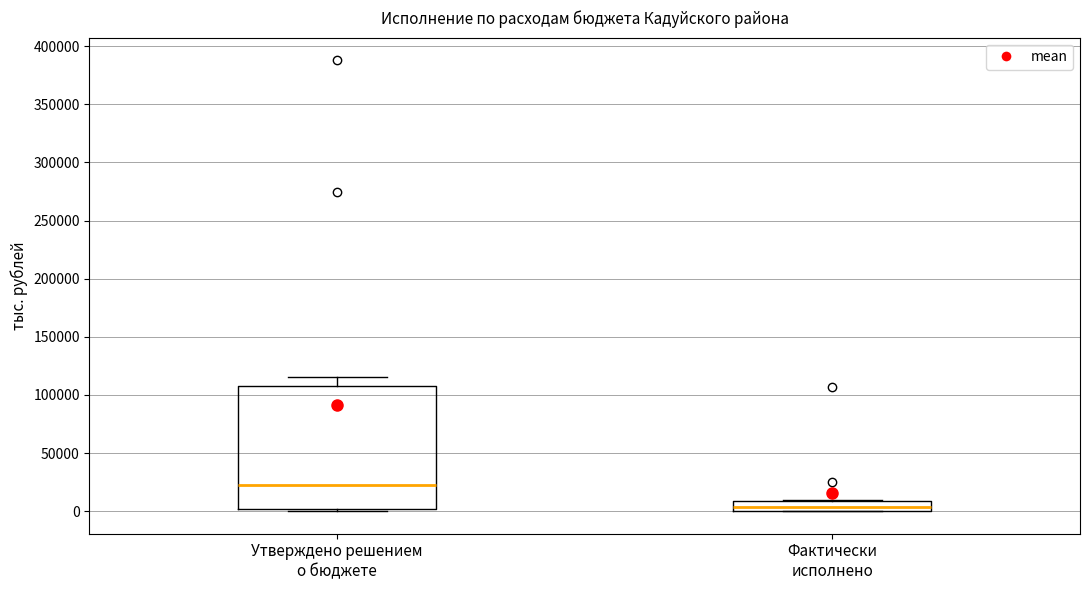

Reading left to right, transcribe this box plot: for each box, give where its median line is, the range the box spans, and where its two whiskers end, as read against the y-axis. The values are not printed on the chart, so give them approximately, as read against the axis.

Утверждено решением о бюджете: median 25000, box 0 to 105000, whiskers 0 (just below the box's lower edge) to 115000
Фактически исполнено: median 5000, box 0 to 10000, whiskers 0 to 10000